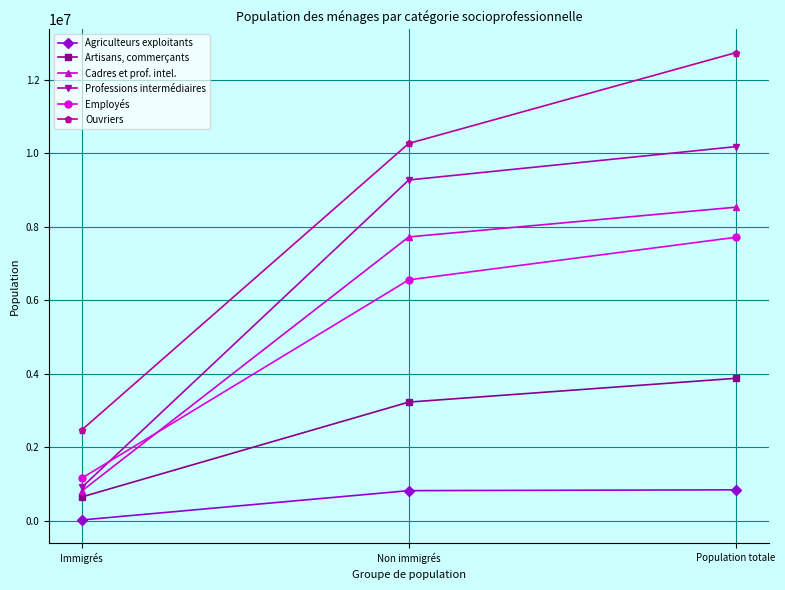

What is the spread (max minus min) of values at Immigrés?

2447083